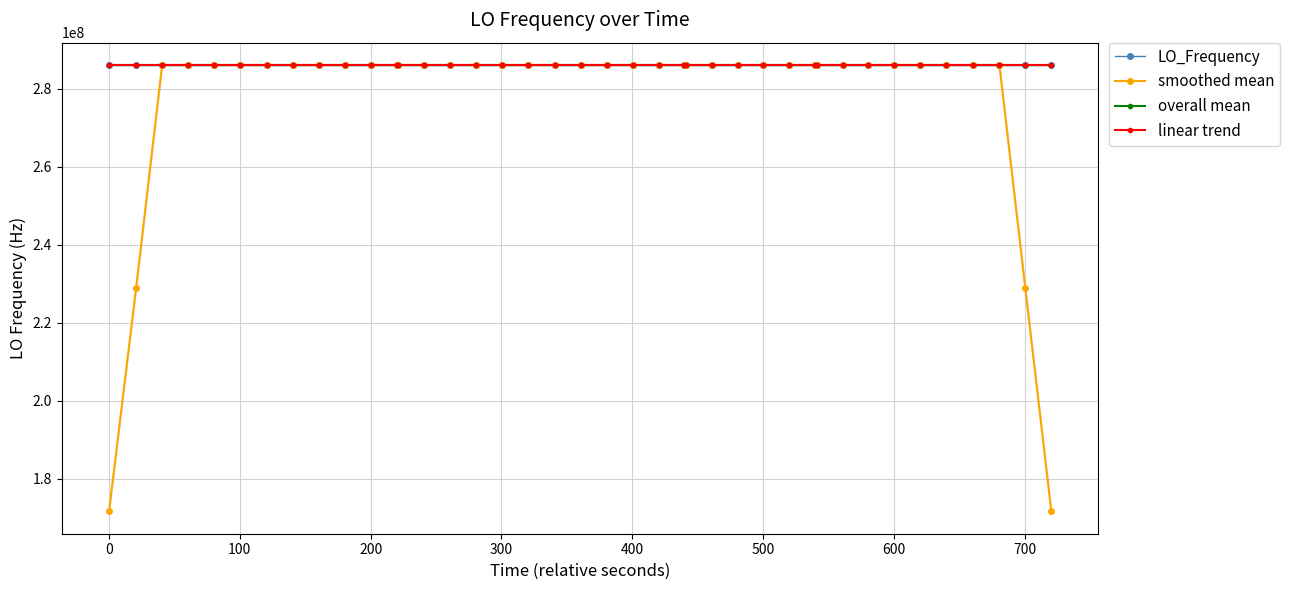

What is the maximum value for smoothed mean?

286047001.0